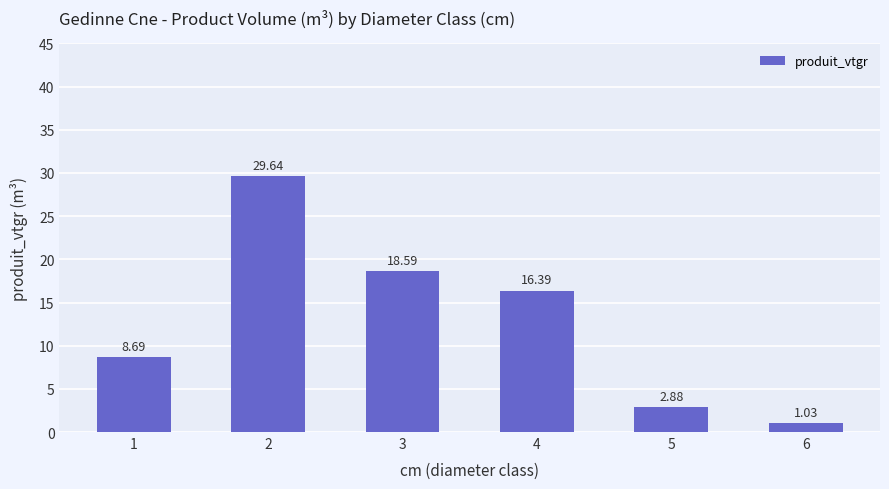

What is the greatest value displayed?

29.6